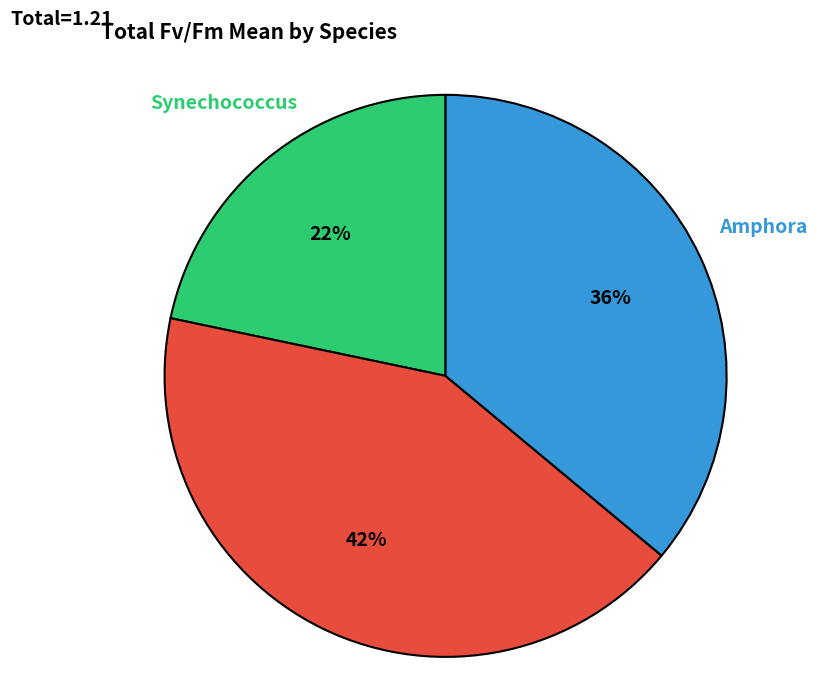

To the nearest percent, what is the difference between the Amphora and Synechococcus slice percentages?

14%